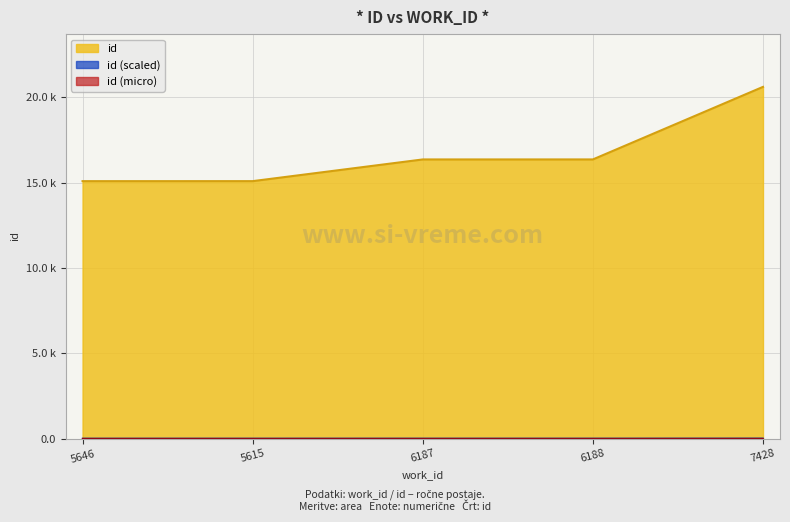

What is the label of the 1st point from the left?

5646